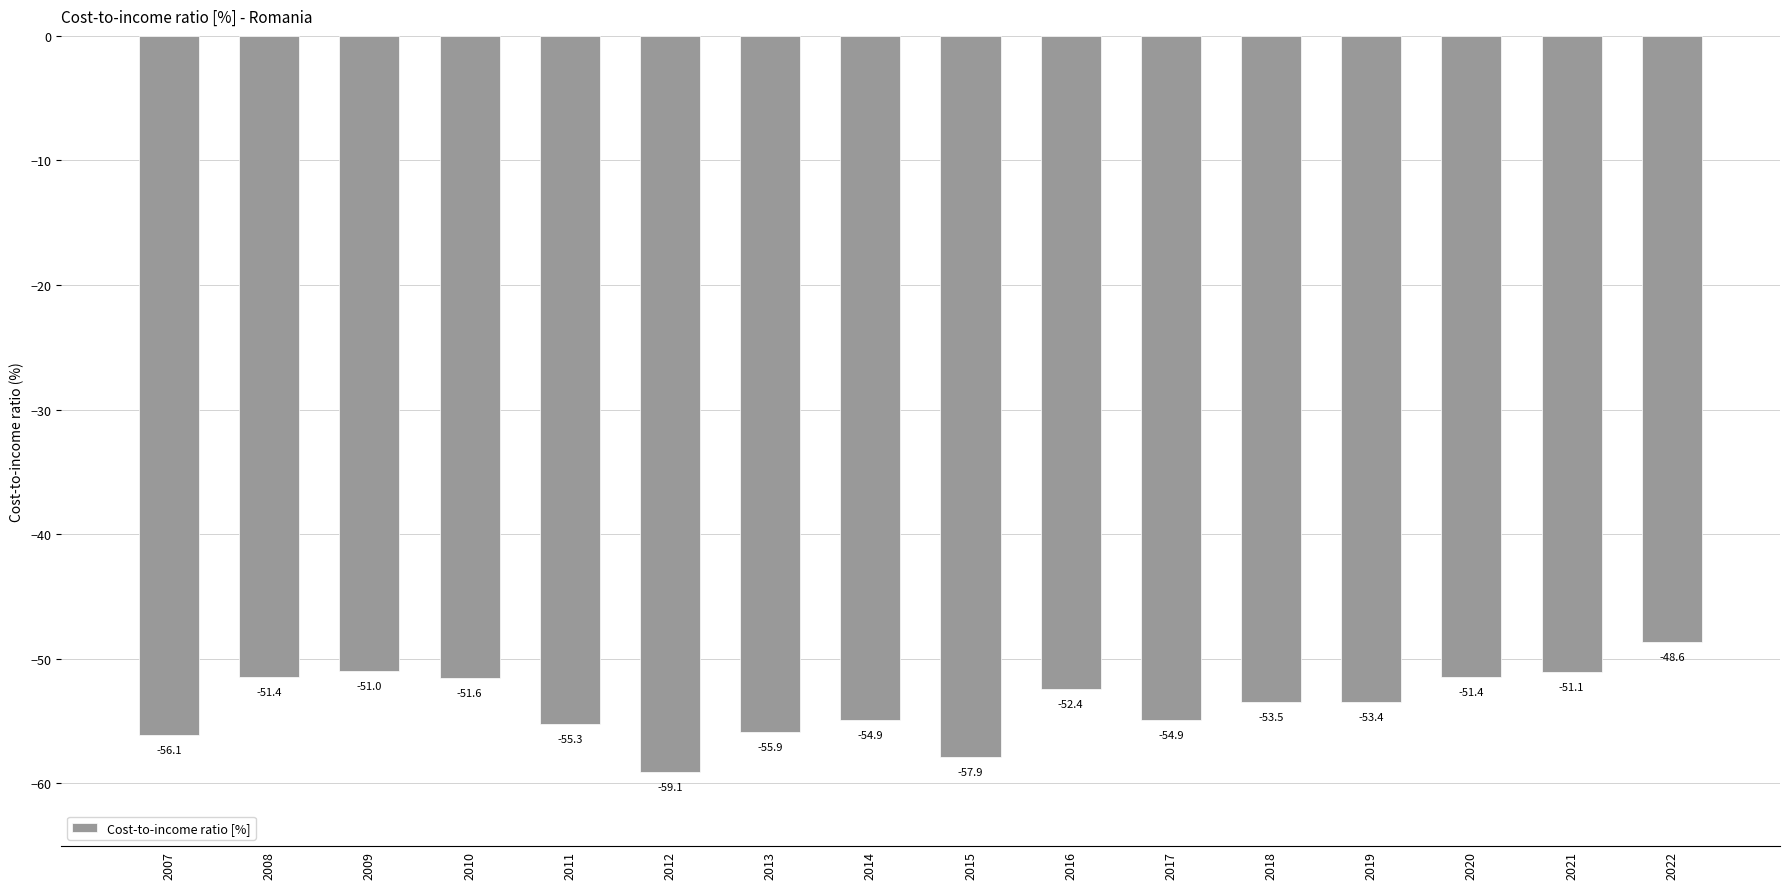

Reading left to right, transcribe all the data shown in this chart.

-56.1	-51.4	-51.0	-51.6	-55.3	-59.1	-55.9	-54.9	-57.9	-52.4	-54.9	-53.5	-53.4	-51.4	-51.1	-48.6